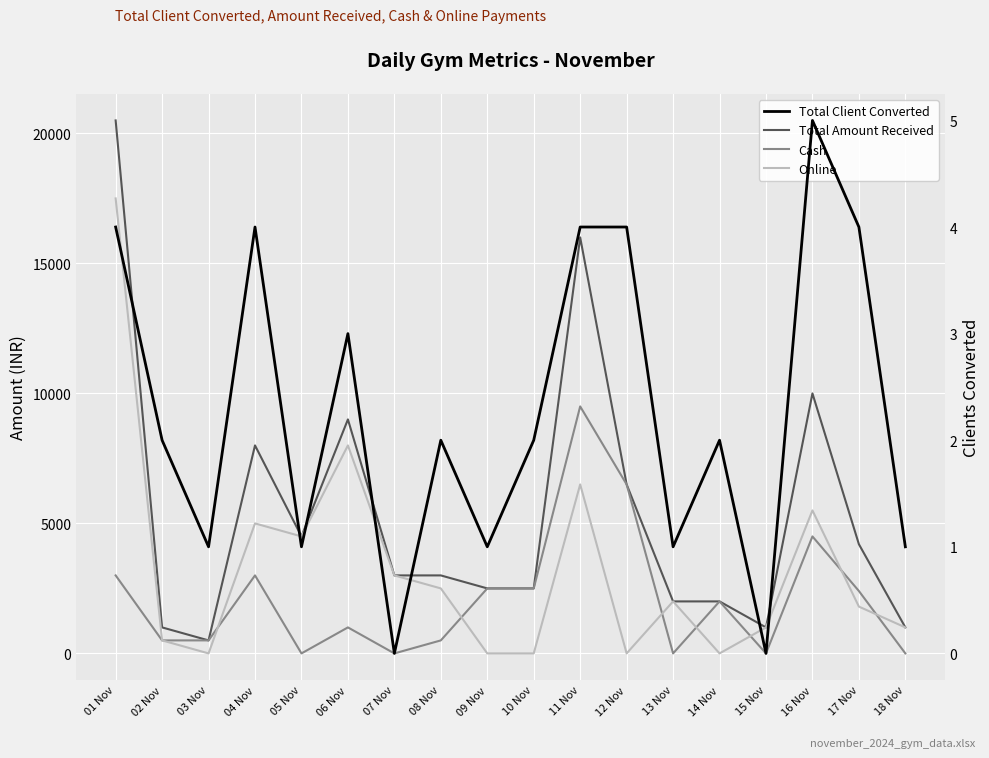

What is the label of the 1st point from the left?

01 Nov